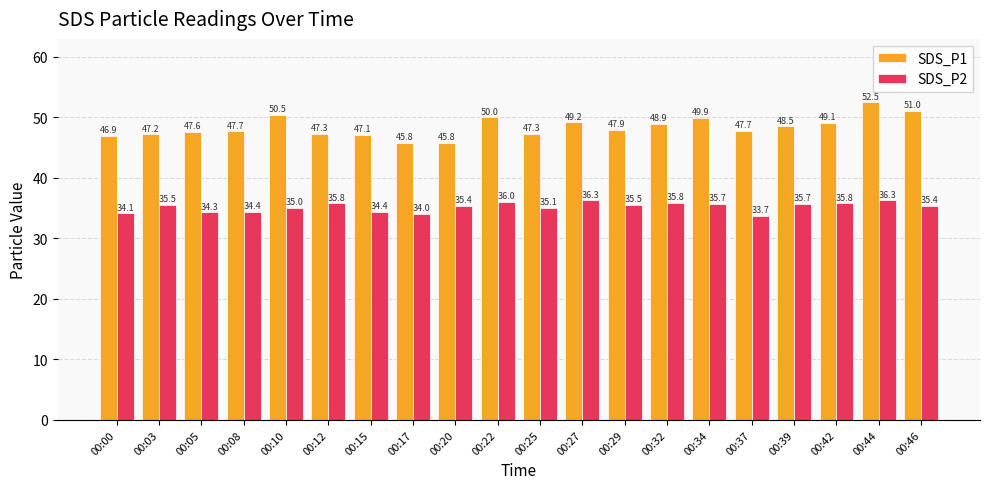

Reading right to left, what are all the values shown in this chart?

SDS_P1: 00:46=51.0	00:44=52.5	00:42=49.1	00:39=48.5	00:37=47.7	00:34=49.9	00:32=48.9	00:29=47.9	00:27=49.2	00:25=47.3	00:22=50.0	00:20=45.8	00:17=45.8	00:15=47.1	00:12=47.3	00:10=50.5	00:08=47.7	00:05=47.6	00:03=47.2	00:00=46.9
SDS_P2: 00:46=35.4	00:44=36.3	00:42=35.8	00:39=35.7	00:37=33.7	00:34=35.7	00:32=35.8	00:29=35.5	00:27=36.3	00:25=35.1	00:22=36.0	00:20=35.4	00:17=34.0	00:15=34.4	00:12=35.8	00:10=35.0	00:08=34.4	00:05=34.3	00:03=35.5	00:00=34.1